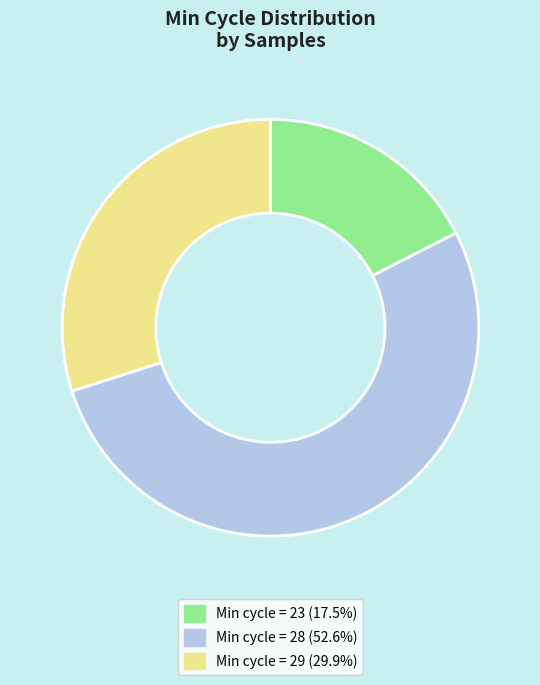

How many segments does this pie chart have?

3